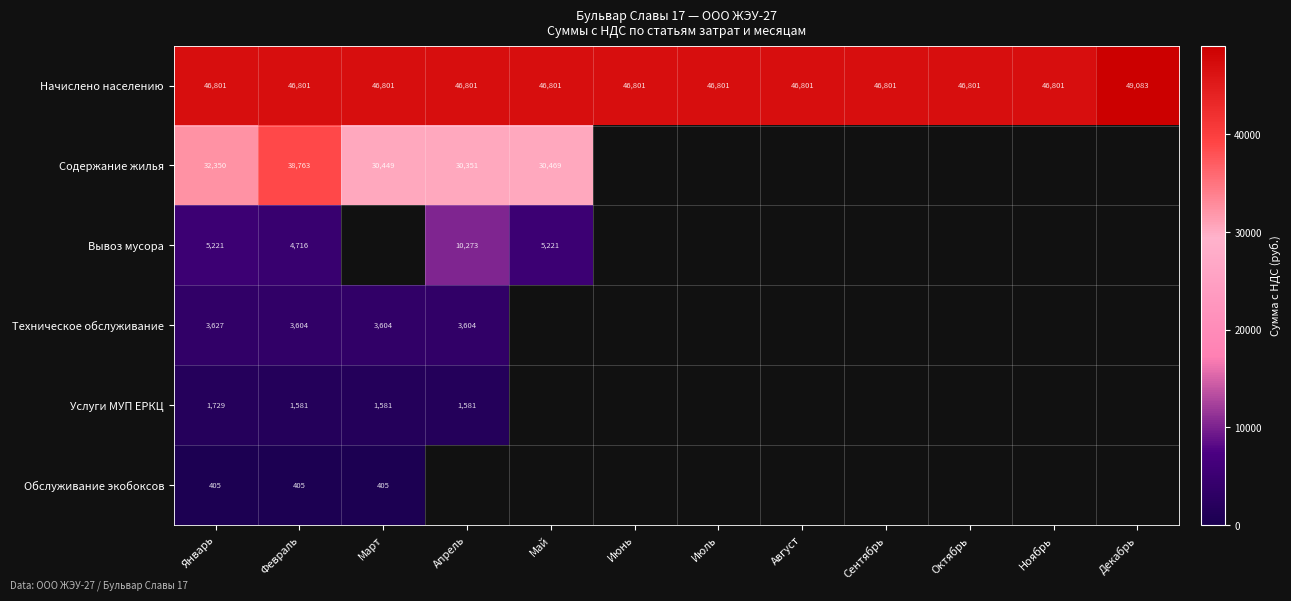

At which label does Начислено населению reach its peak?

Декабрь